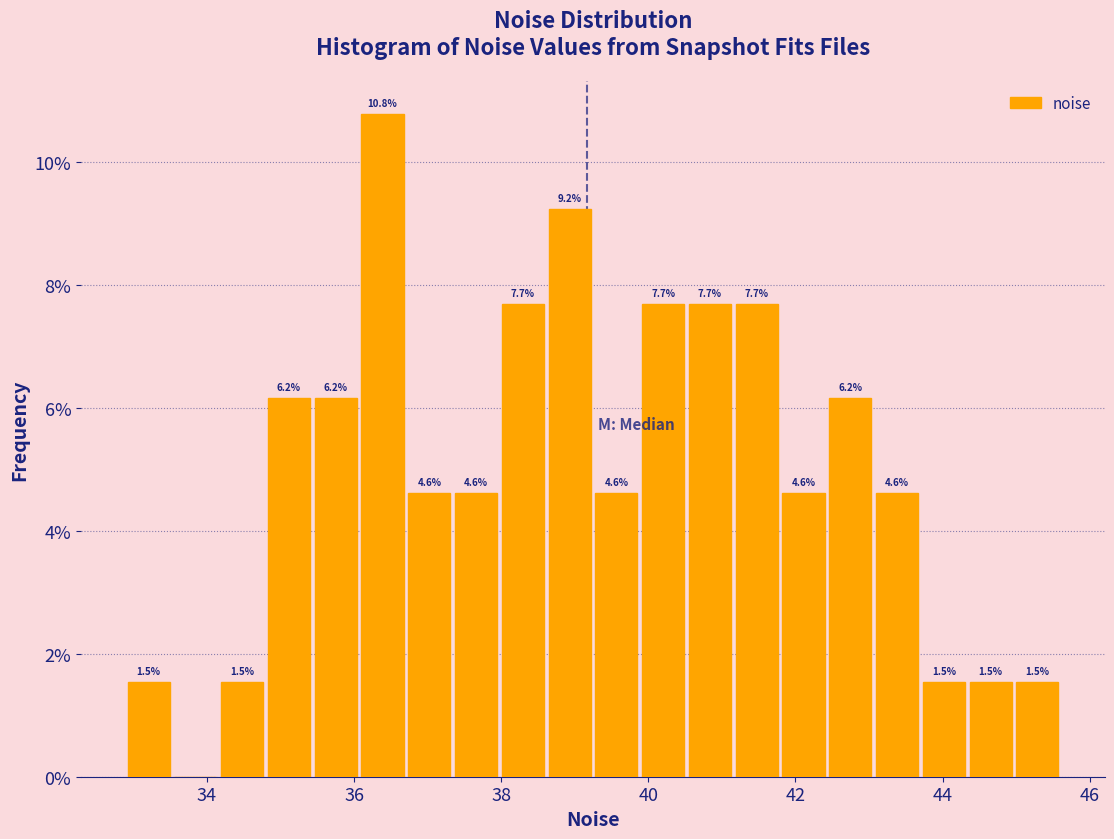

Around what value on the x-axis is the tallest bar? Give the approximate position of its centre, as read against the axis.

36.4